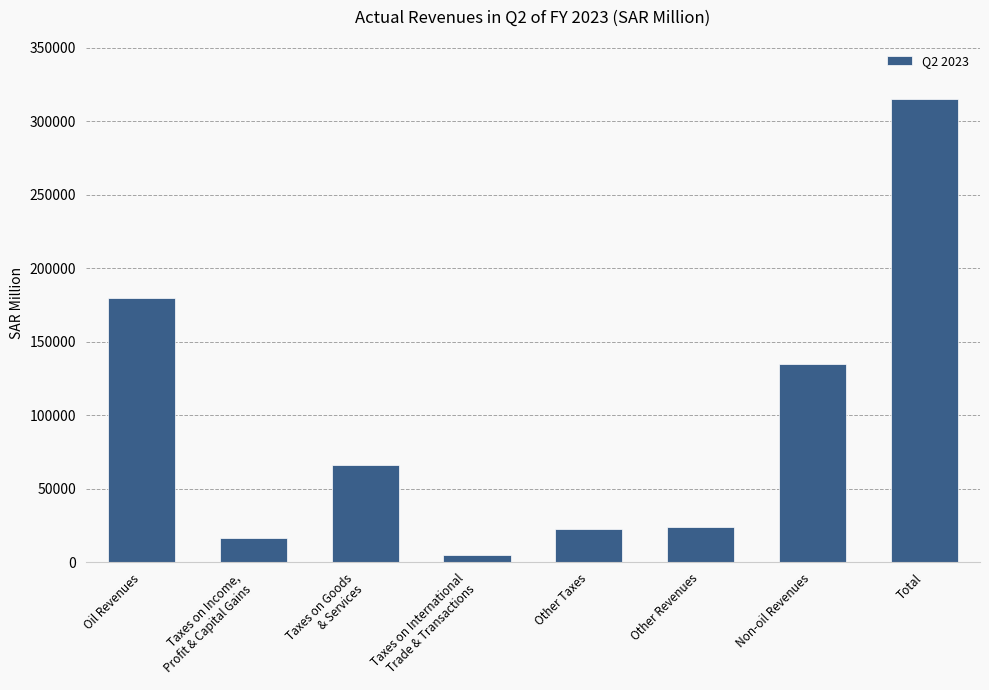

What is the change in value from Oil Revenues to Other Taxes?

-157115.9